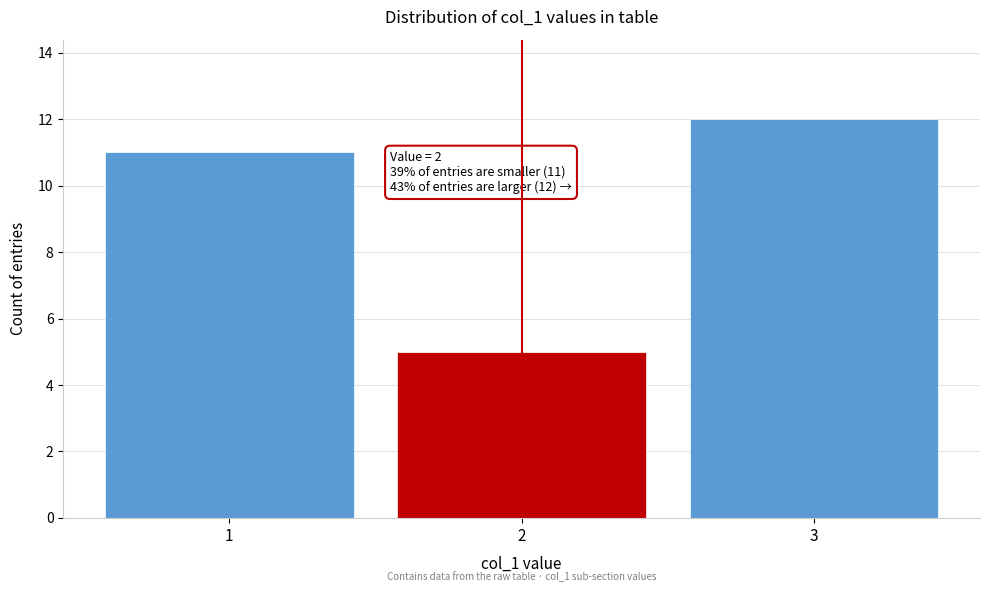

Reading left to right, extract all data points from this chart.

11	5	12